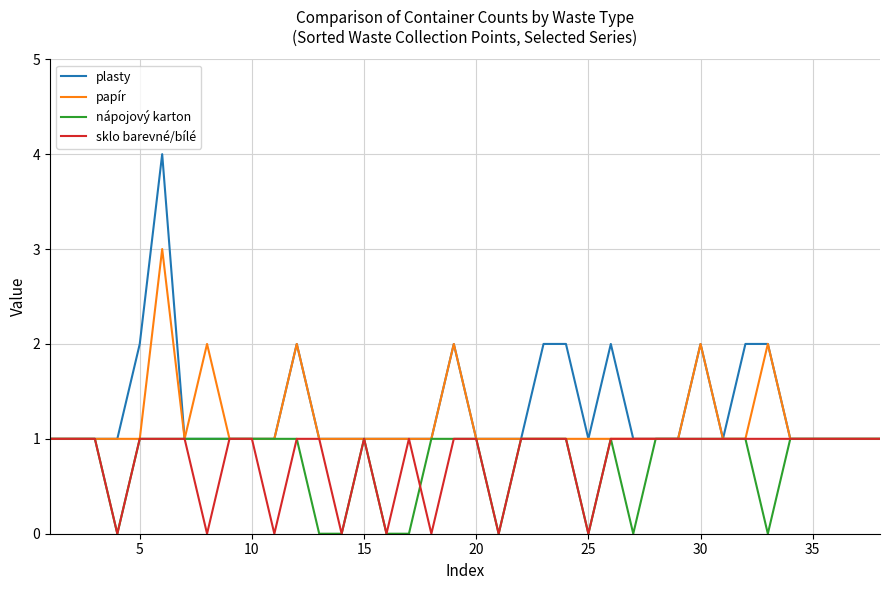

How many series are shown in this chart?

4